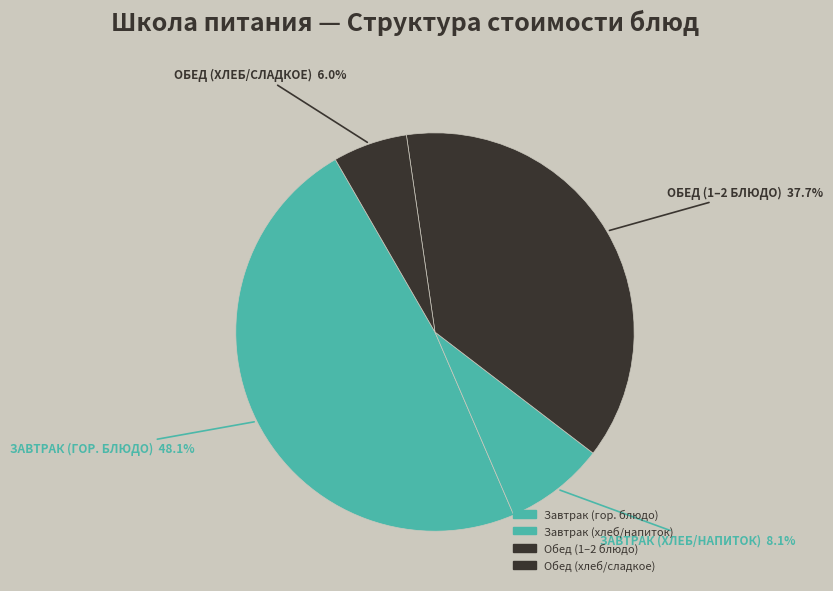

How many slices are in this pie chart?

4